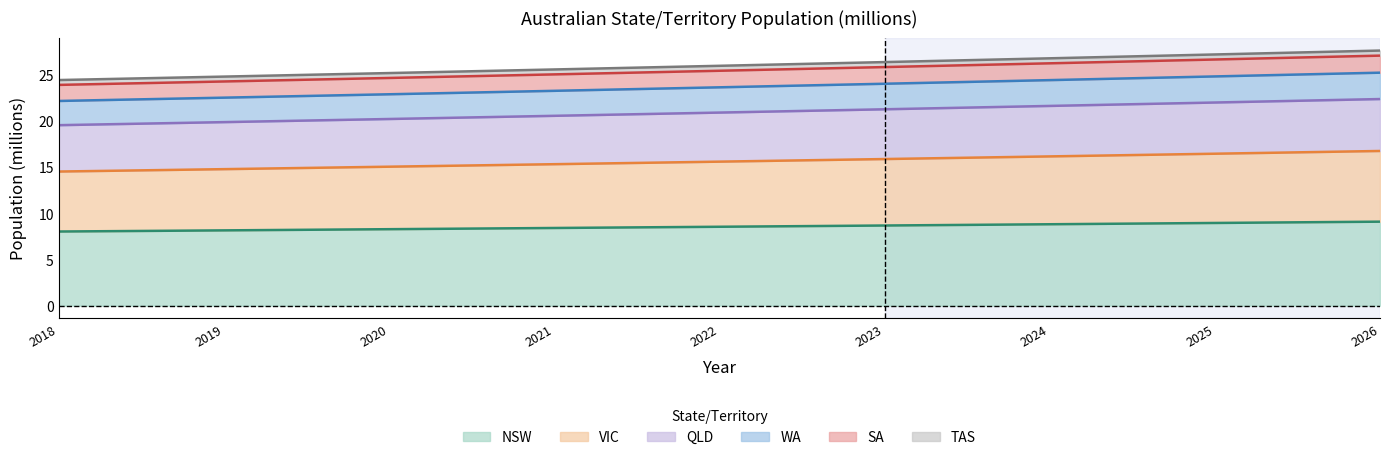

Is it true that NSW equals 4.5 at 2025?

False